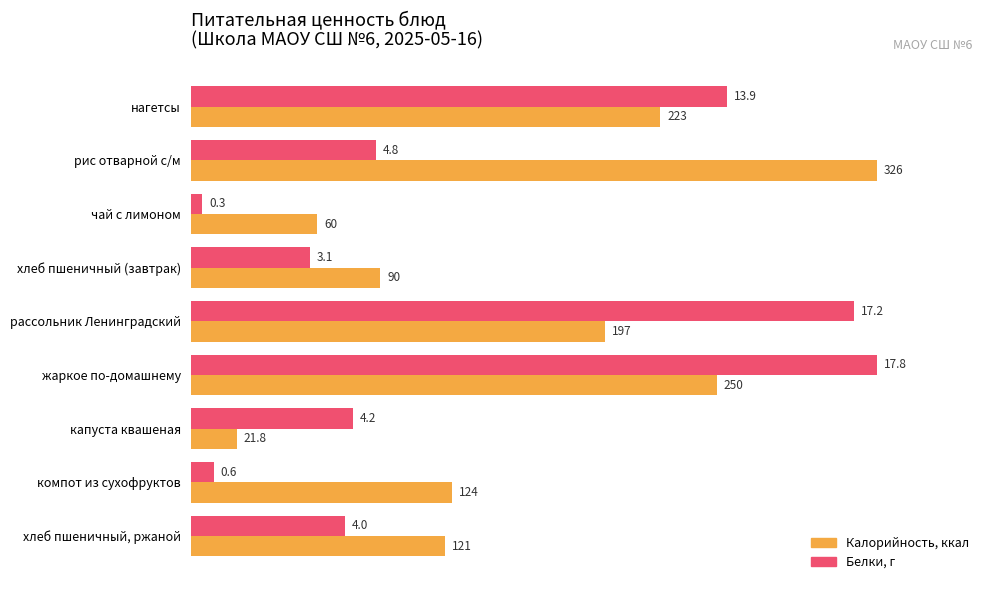

At which category is the sum across all series the highest?

жаркое по-домашнему